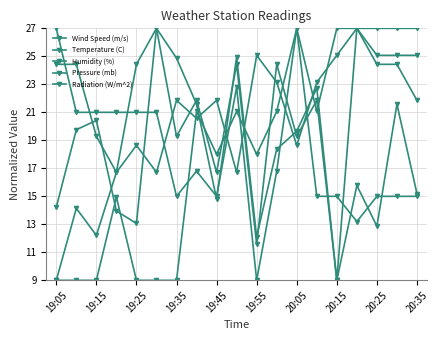

Does the chart have visible grid lines?

Yes